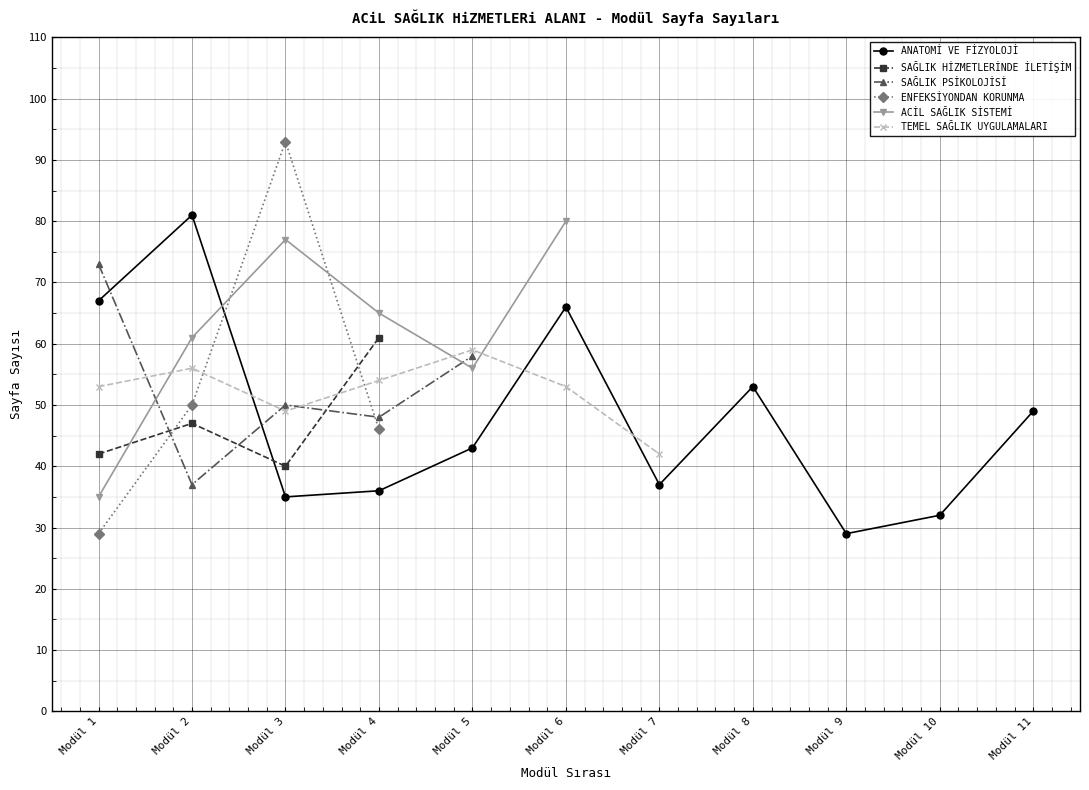

Which series has the widest spread of values?

ENFEKSİYONDAN KORUNMA